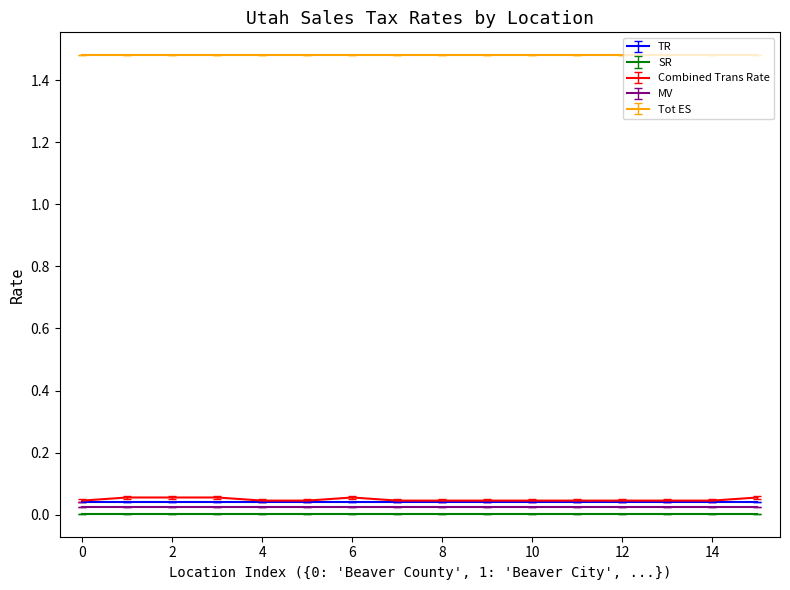

Which series has the largest range (max minus min)?

Combined Trans Rate